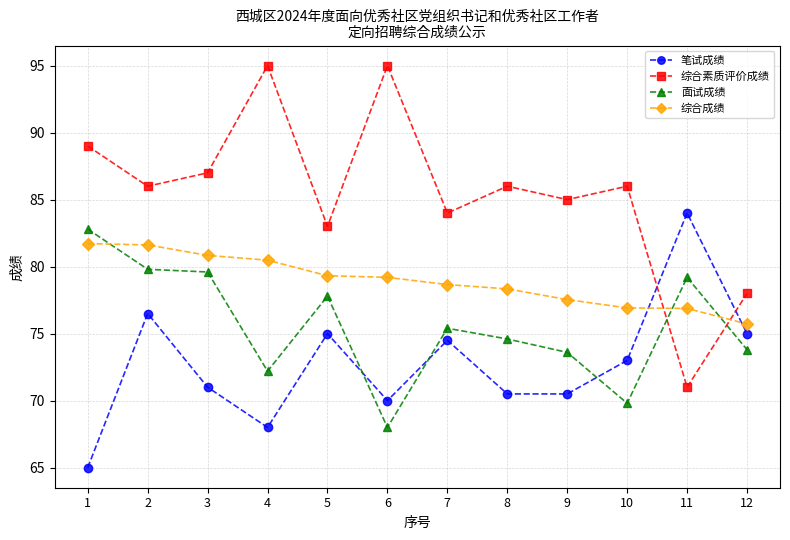

How many interior local peaks does the 综合素质评价成绩 series have?

4